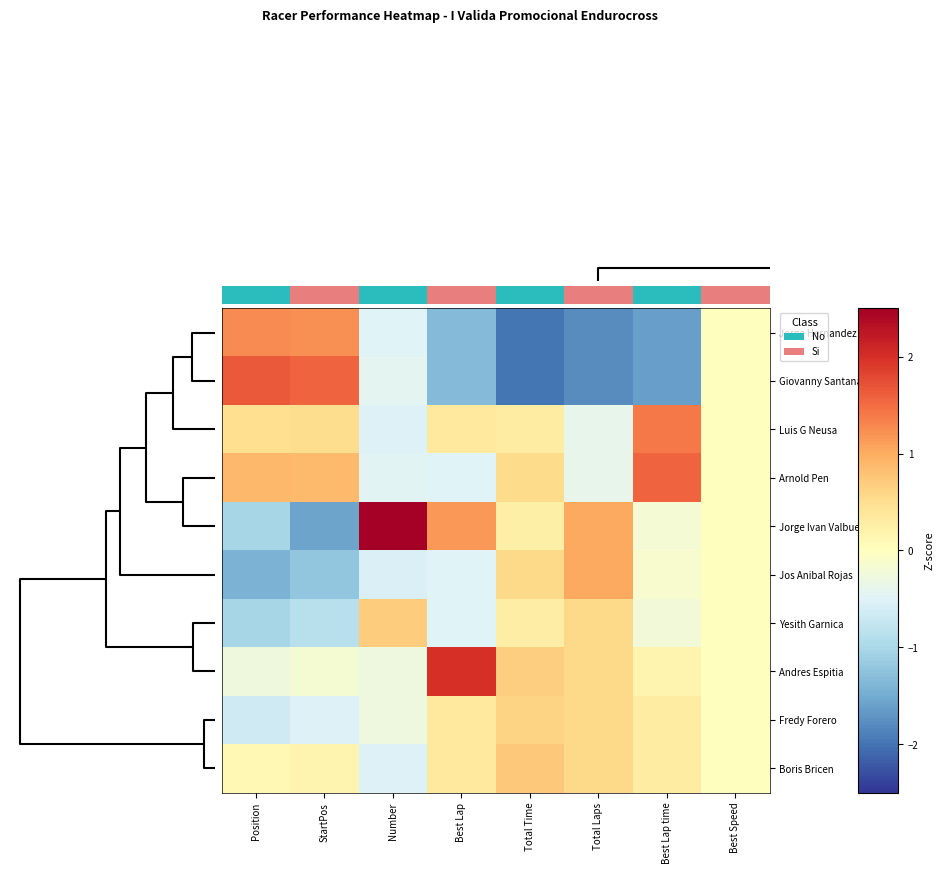

Reading left to right, list all the values displayed in this chart.

Jorge Hernandez: Position=1.3	StartPos=1.2	Number=-0.5	Best Lap=-1.3	Total Time=-2.0	Total Laps=-1.8	Best Lap time=-1.6	Best Speed=0.0
Giovanny Santana: Position=1.6	StartPos=1.6	Number=-0.4	Best Lap=-1.3	Total Time=-2.0	Total Laps=-1.8	Best Lap time=-1.6	Best Speed=0.0
Luis G Neusa: Position=0.5	StartPos=0.5	Number=-0.5	Best Lap=0.3	Total Time=0.3	Total Laps=-0.4	Best Lap time=1.4	Best Speed=0.0
Arnold Pen: Position=0.9	StartPos=0.9	Number=-0.5	Best Lap=-0.5	Total Time=0.5	Total Laps=-0.4	Best Lap time=1.6	Best Speed=0.0
Jorge Ivan Valbuena: Position=-1.0	StartPos=-1.6	Number=2.8	Best Lap=1.2	Total Time=0.2	Total Laps=1.0	Best Lap time=-0.2	Best Speed=0.0
Jos Anibal Rojas: Position=-1.4	StartPos=-1.2	Number=-0.5	Best Lap=-0.5	Total Time=0.6	Total Laps=1.0	Best Lap time=-0.1	Best Speed=0.0
Yesith Garnica: Position=-1.0	StartPos=-0.9	Number=0.7	Best Lap=-0.5	Total Time=0.3	Total Laps=0.6	Best Lap time=-0.2	Best Speed=0.0
Andres Espitia: Position=-0.3	StartPos=-0.2	Number=-0.3	Best Lap=2.0	Total Time=0.7	Total Laps=0.6	Best Lap time=0.2	Best Speed=0.0
Fredy Forero: Position=-0.7	StartPos=-0.5	Number=-0.3	Best Lap=0.3	Total Time=0.6	Total Laps=0.6	Best Lap time=0.3	Best Speed=0.0
Boris Bricen: Position=0.1	StartPos=0.2	Number=-0.5	Best Lap=0.3	Total Time=0.7	Total Laps=0.6	Best Lap time=0.3	Best Speed=0.0